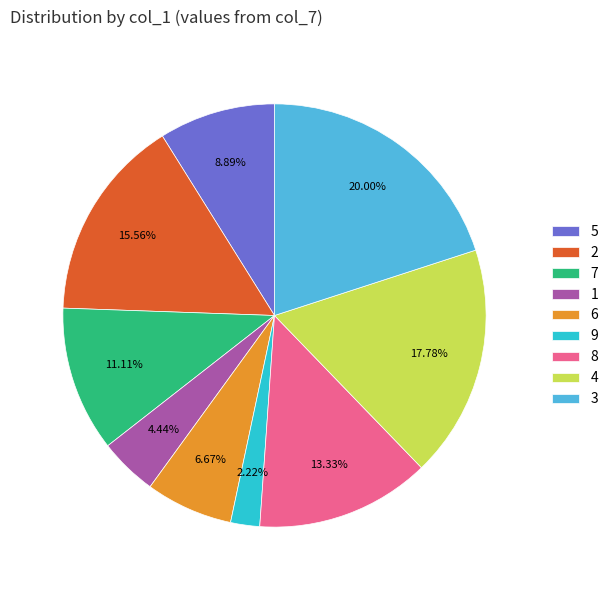

Does any single category account for the majority?

No